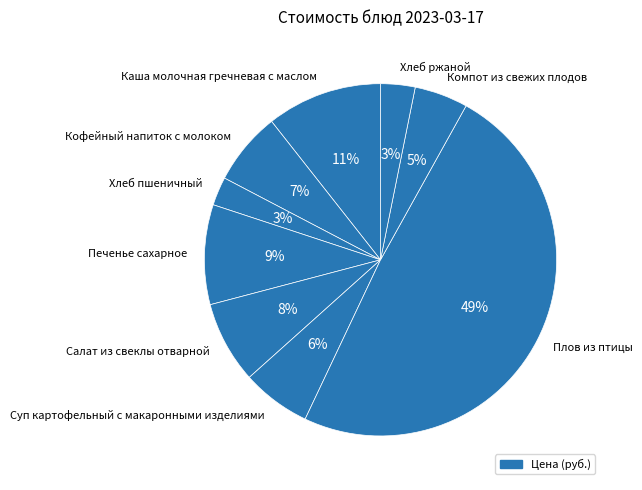

Is the sum of Каша молочная гречневая с маслом and Хлеб ржаной greater than half?

No